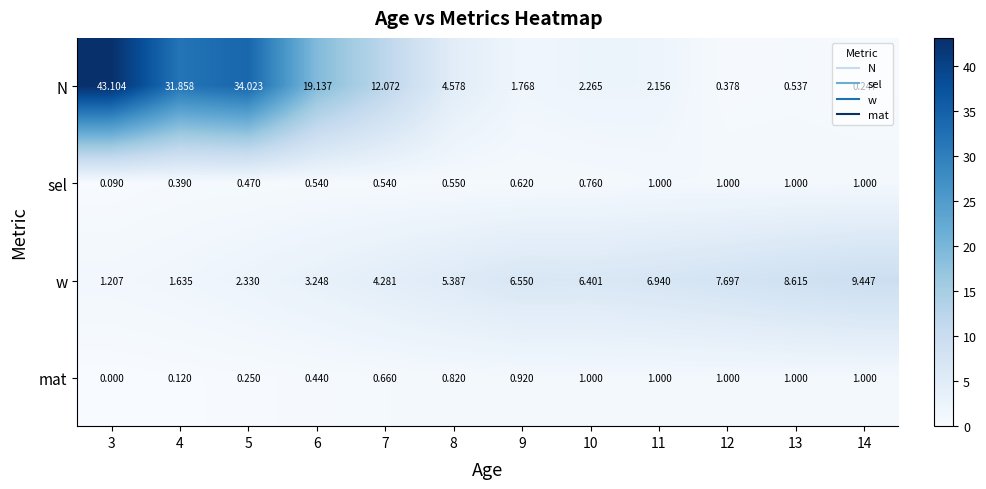

Rank the series at 5 from highest to lowest value.

N, w, sel, mat